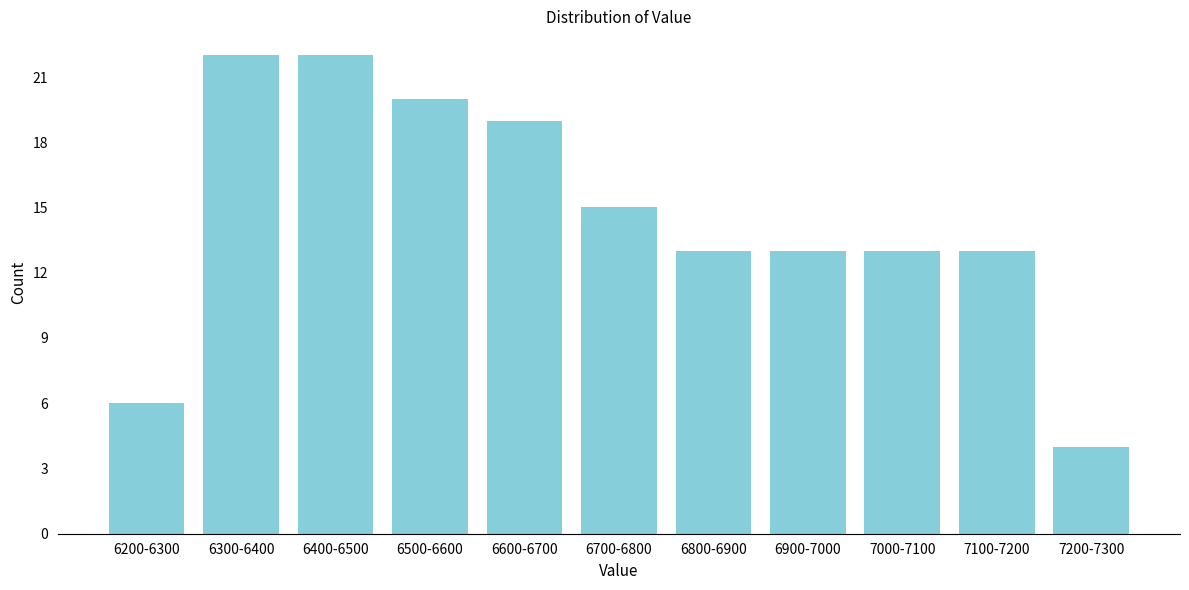

Reading left to right, what are all the values shown in this chart?

6200-6300=6	6300-6400=22	6400-6500=22	6500-6600=20	6600-6700=19	6700-6800=15	6800-6900=13	6900-7000=13	7000-7100=13	7100-7200=13	7200-7300=4